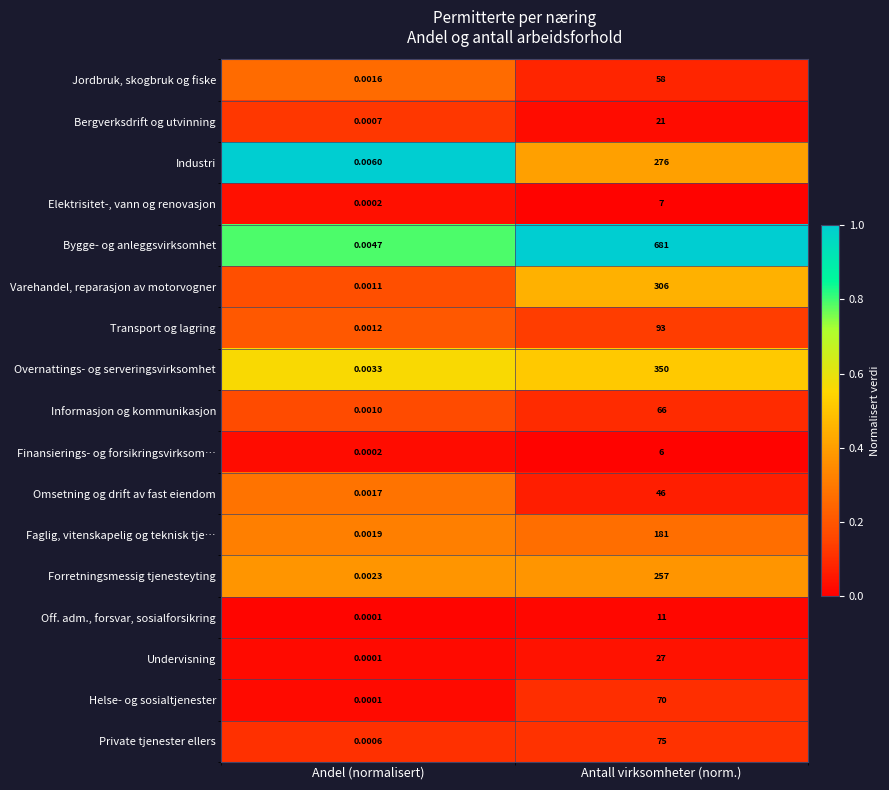

Is the value of Forretningsmessig tjenesteyting at Andel (normalisert) greater than the value of Informasjon og kommunikasjon at Andel (normalisert)?

Yes